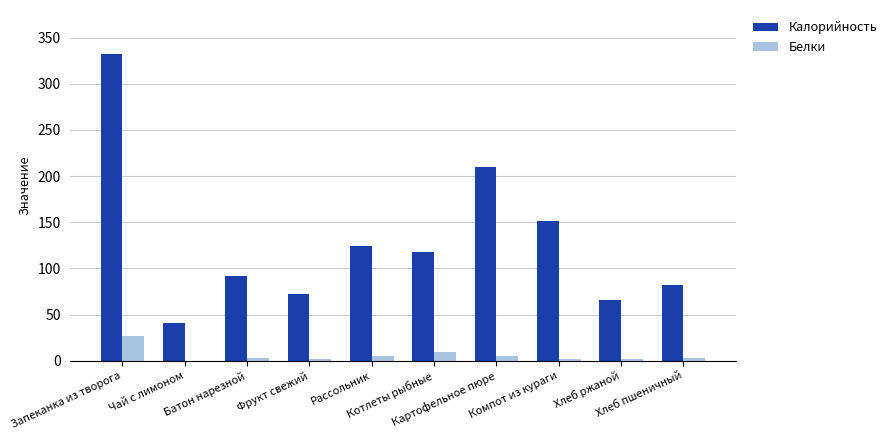

Which series has the largest total across all categories?

Калорийность